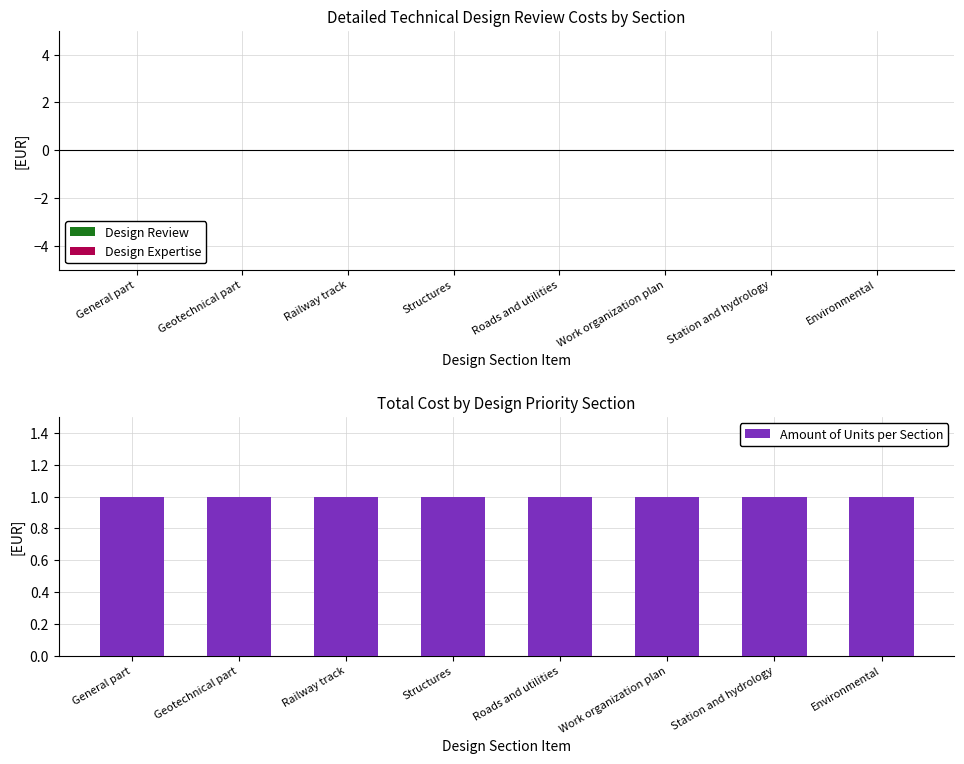

Does the chart contain any negative values?

No